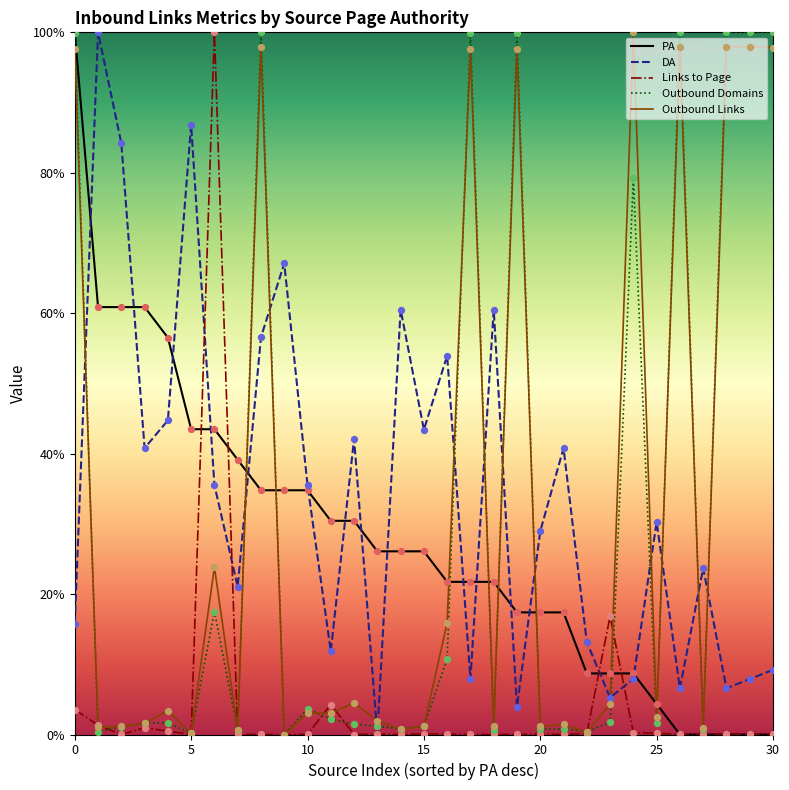

What is the maximum value shown in the chart?

100.0